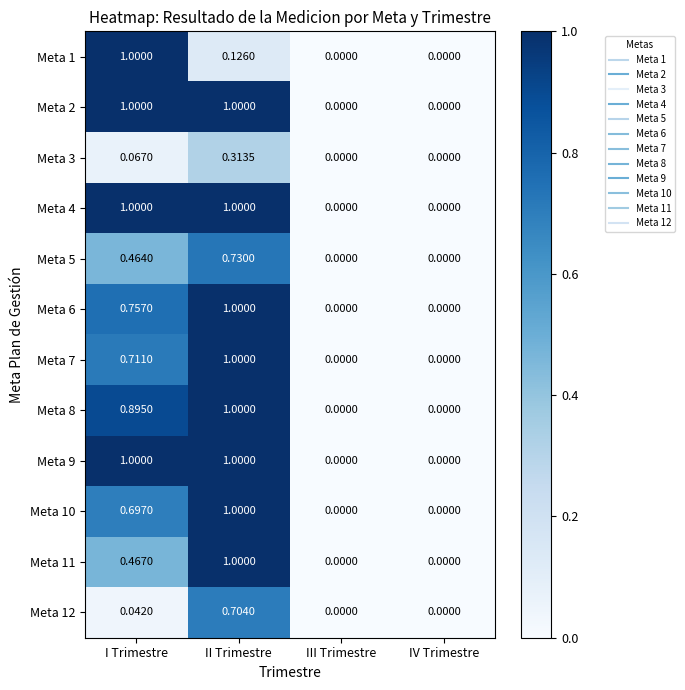

At which category is the sum across all series the highest?

II Trimestre